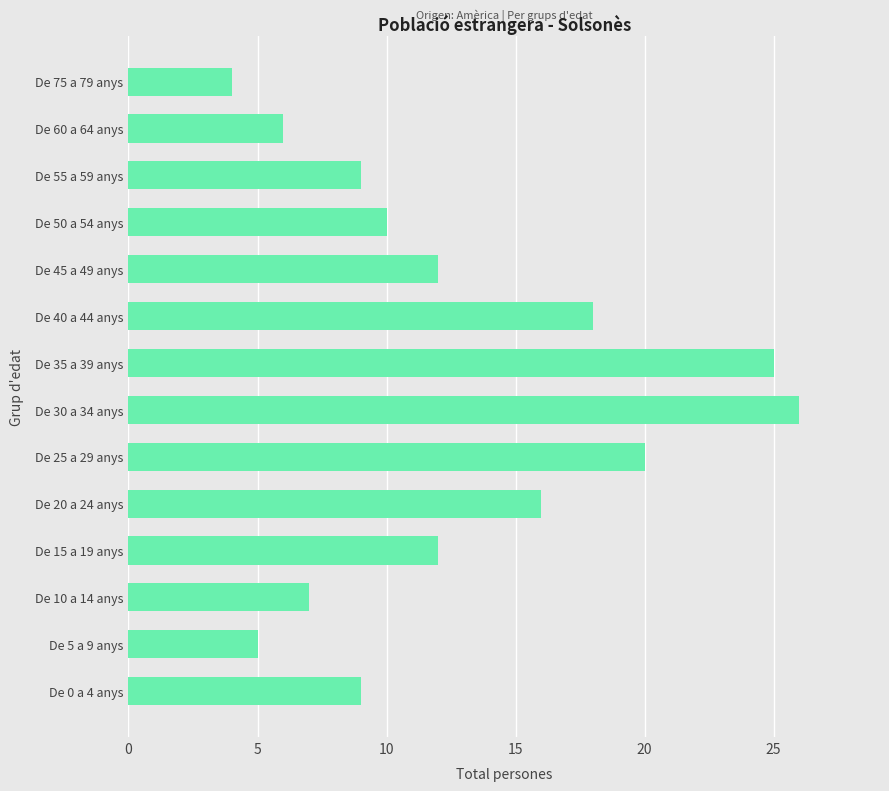

True or false: the data shows 12 at De 45 a 49 anys.

True